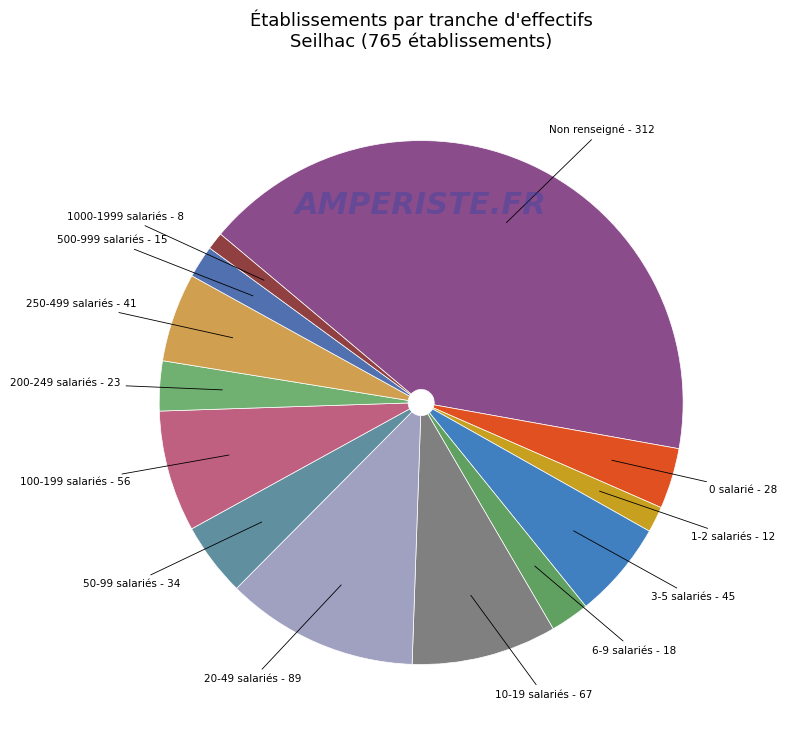

How many segments does this pie chart have?

13